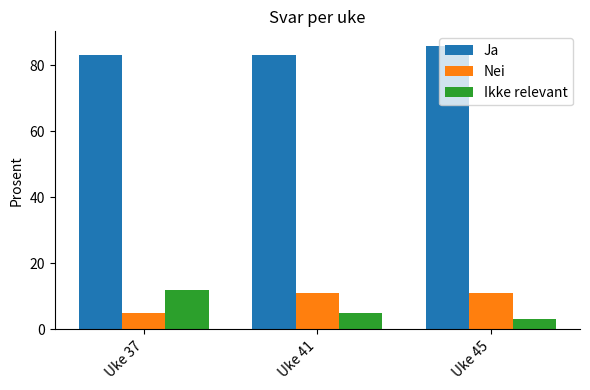

How many data points in Ikke relevant are less than 5?

1